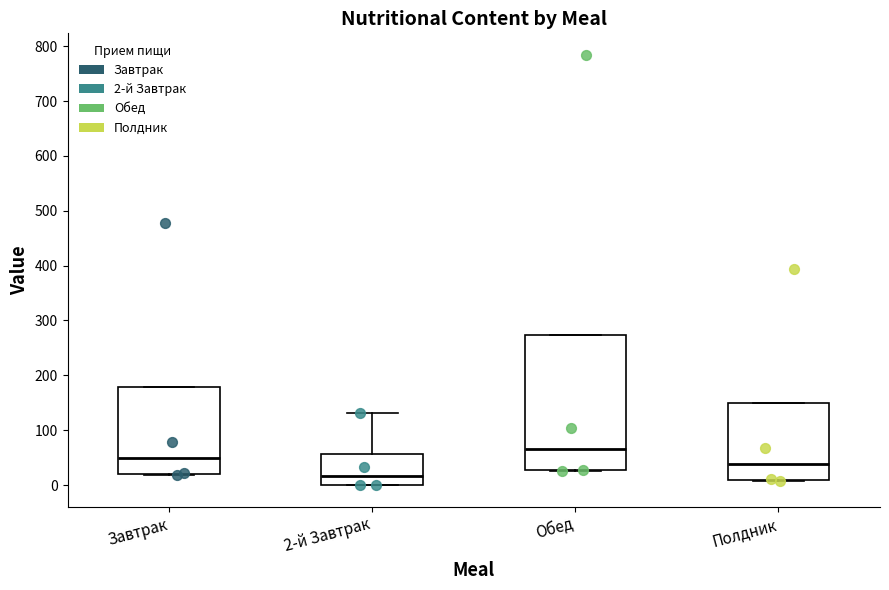

Reading left to right, transcribe this box plot: for each box, give where its median line is, the range the box spans, and where its two whiskers end, as read against the y-axis. The values are not printed on the chart, so give them approximately, as read against the axis.

Завтрак: median 50, box 20 to 180, whiskers 20 to 180
2-й Завтрак: median 20, box 0 to 60, whiskers 0 to 130
Обед: median 70, box 30 to 270, whiskers 30 to 270
Полдник: median 40, box 10 to 150, whiskers 10 to 150